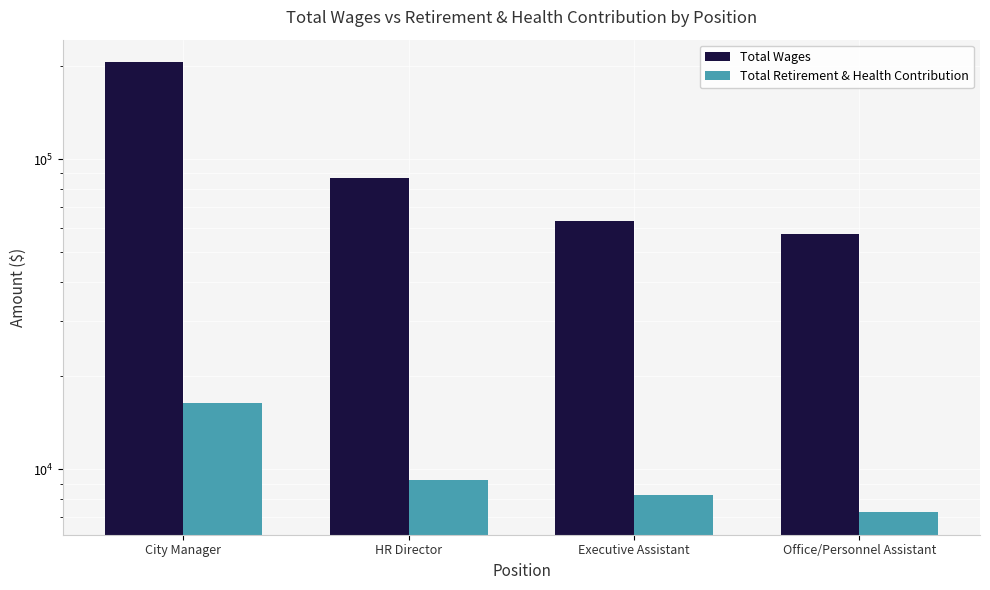

How many Total Retirement & Health Contribution values are between 8287 and 16319?

3